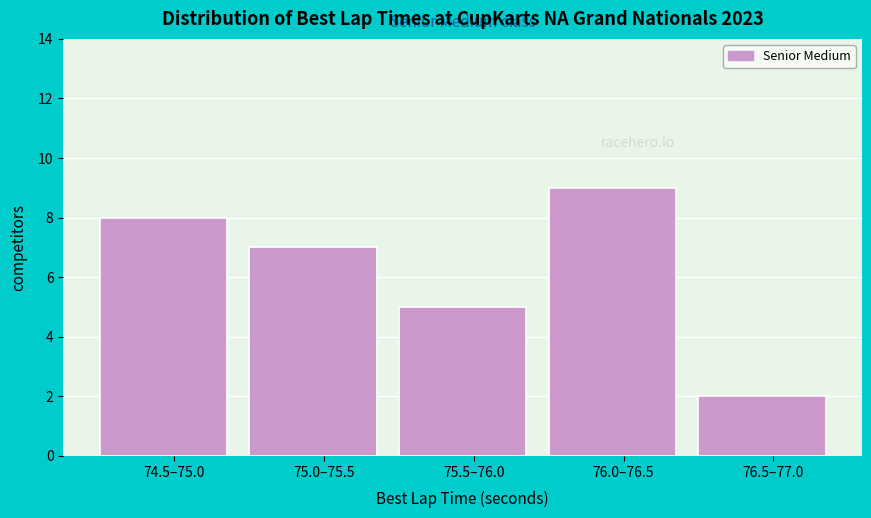

Reading left to right, list all the values displayed in this chart.

8	7	5	9	2